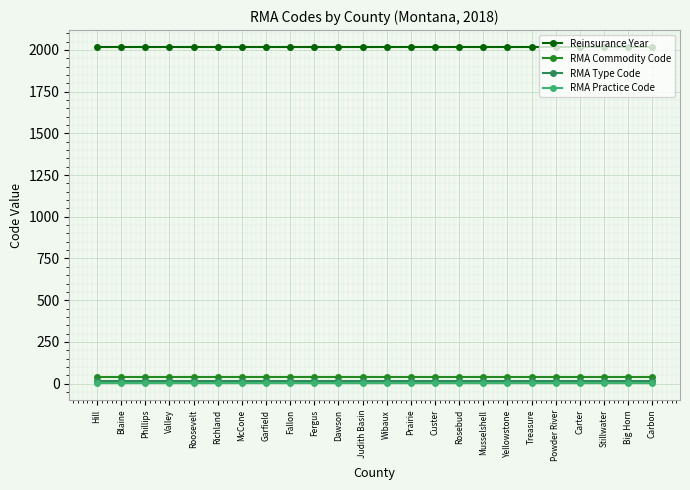

Does the chart display data point markers on the line(s)?

Yes